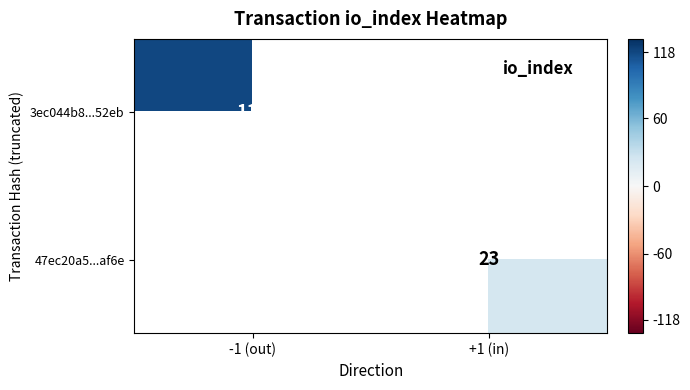

Is the value of 3ec044b8...52eb at -1 (out) greater than the value of 47ec20a5...af6e at +1 (in)?

Yes